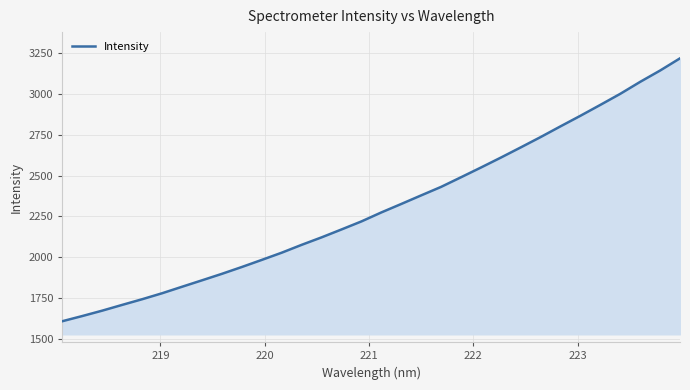

What is the difference between the maximum and minimum values?

1613.7